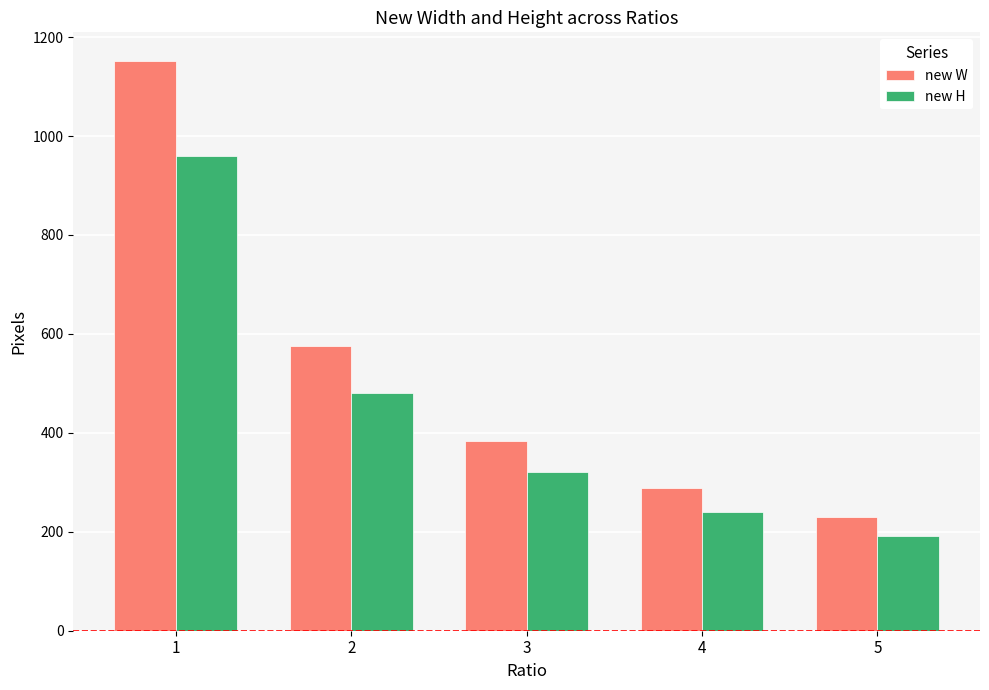

Are the bars grouped side by side (vs. stacked)?

Yes